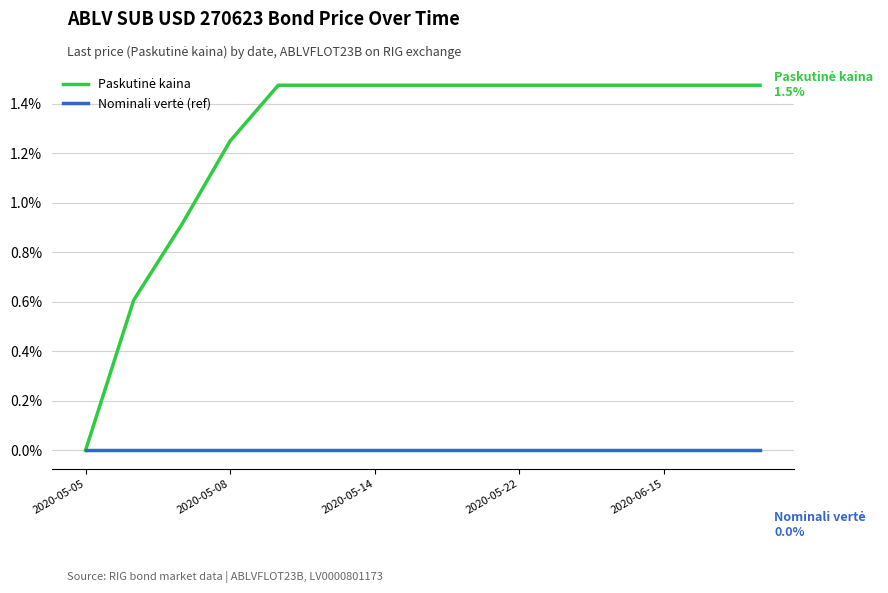

Does the chart have visible grid lines?

Yes